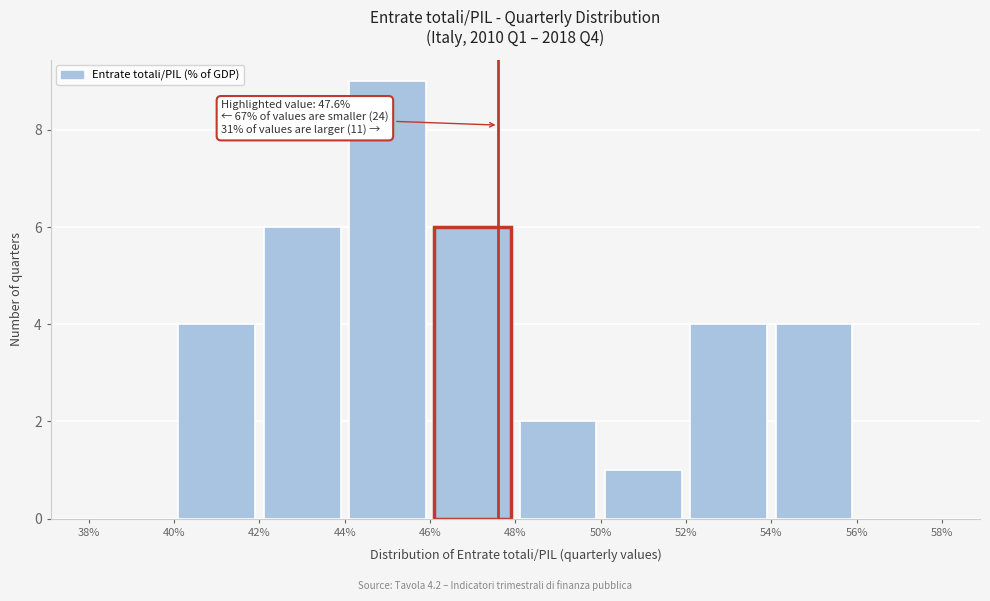

Over which range of the x-axis is the bar tallest?

44% to 46%